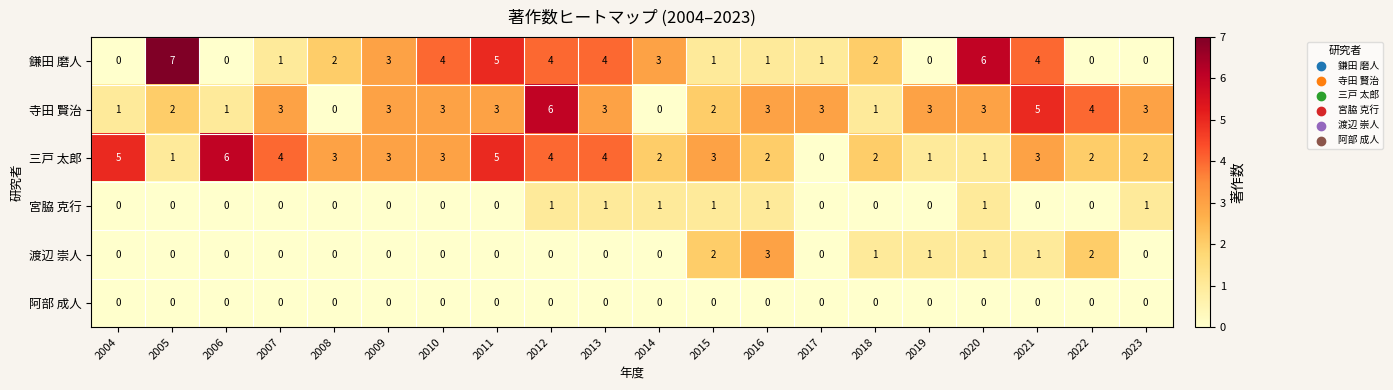

Count the 寺田 賢治 values in the range 2 to 3.

12